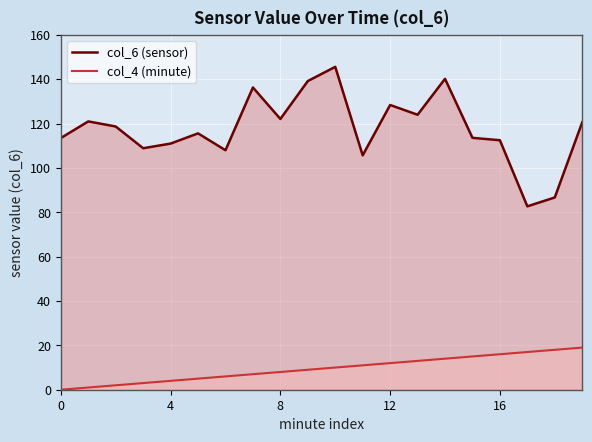

What is the spread (max minus min) of values at 12?

116.4